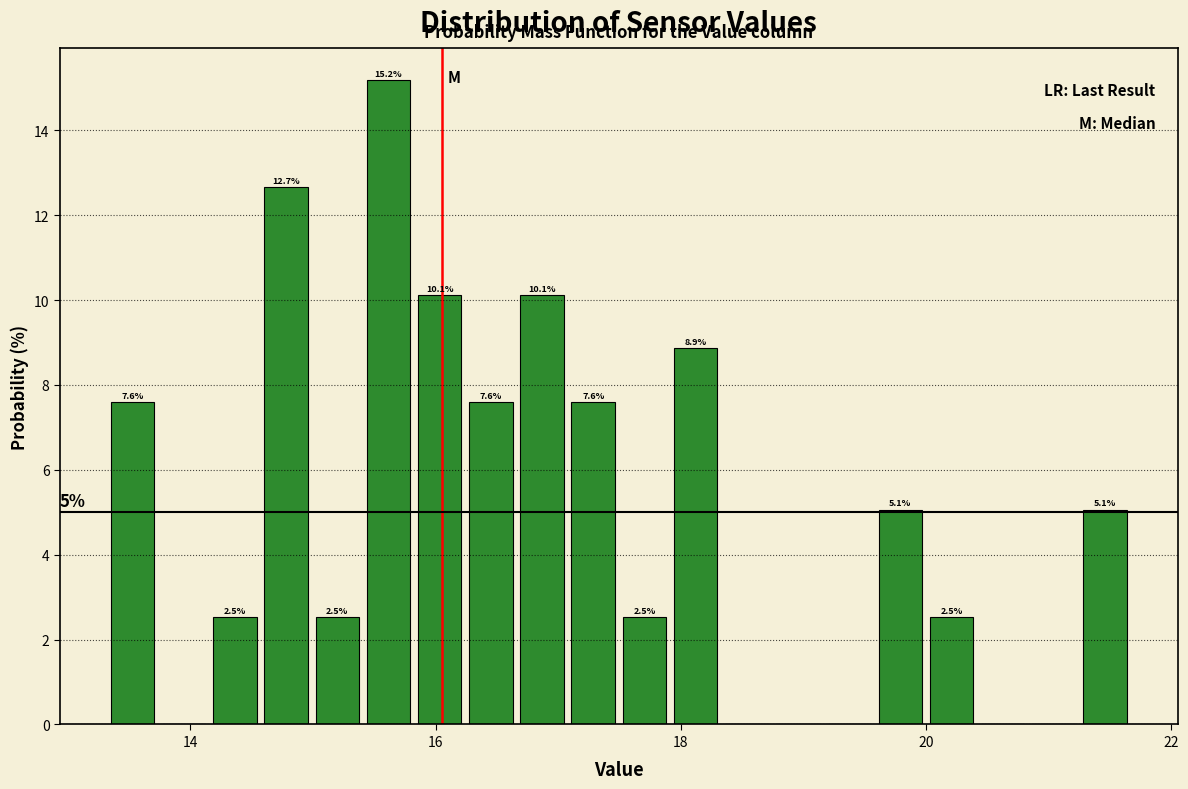

Read against the x-axis, roughly where is the centre of the tallest bar?

15.6